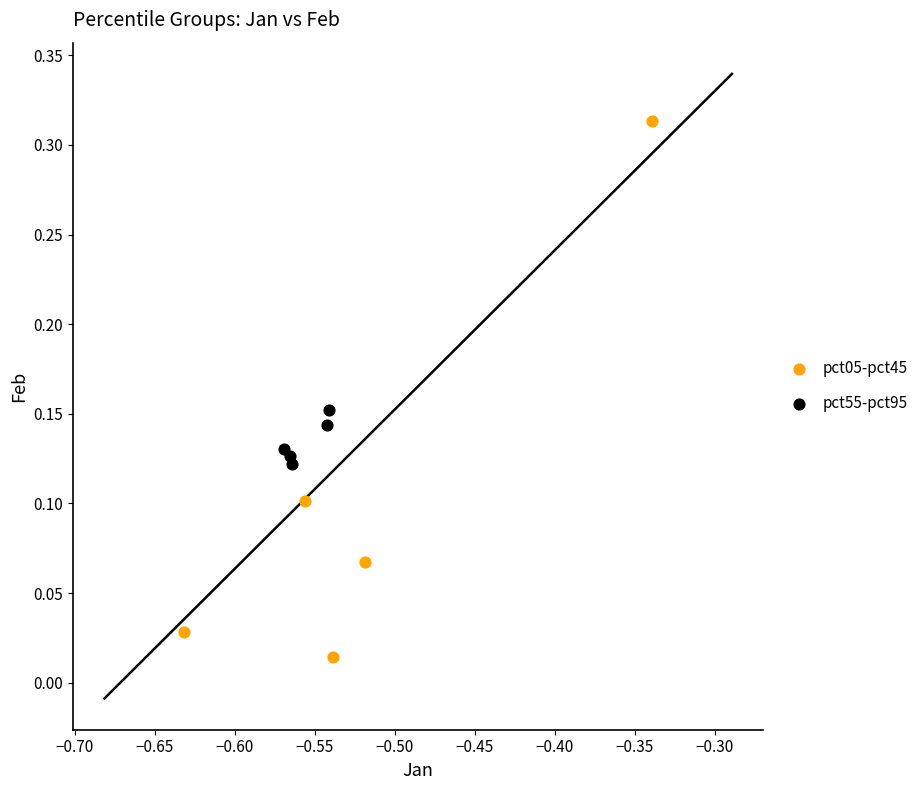

Which series has the widest spread of Y values?

pct05-pct45